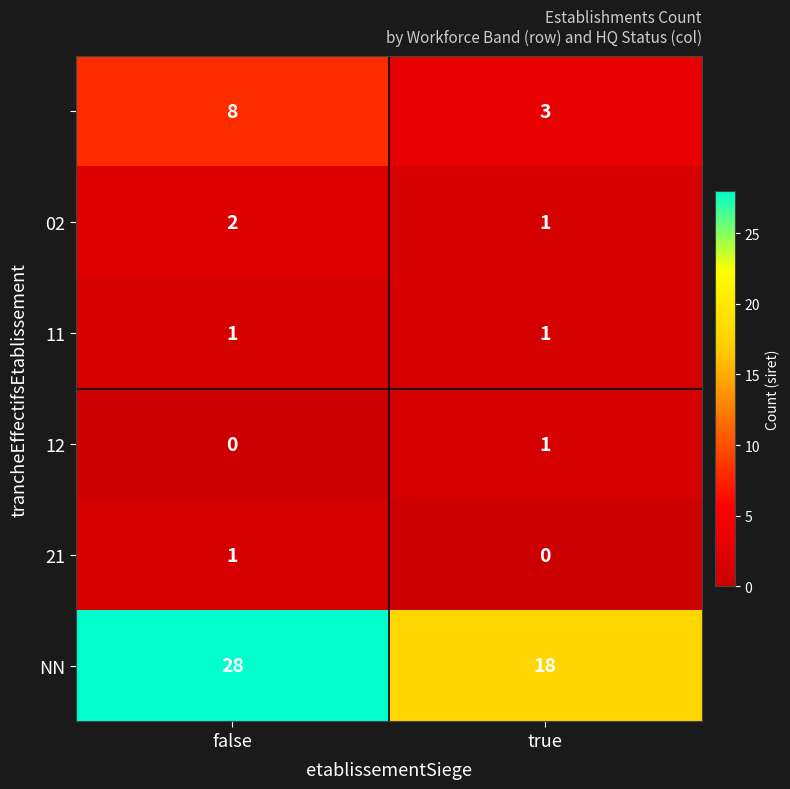

What is the difference between the highest and lowest values at false?

28